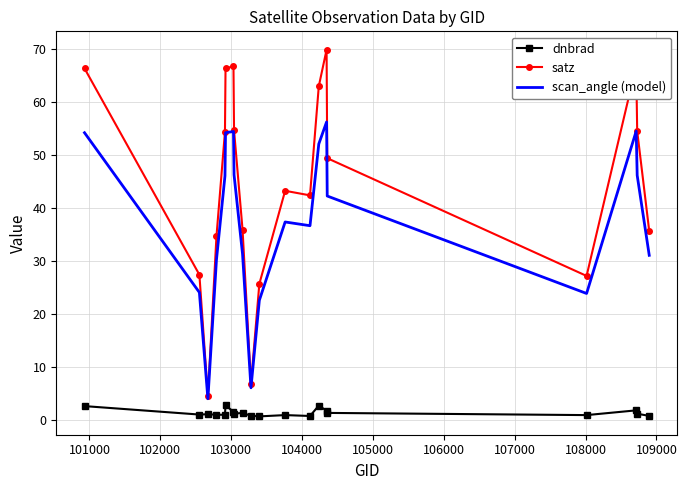

True or false: dnbrad and scan_angle (model) intersect in this chart.

False